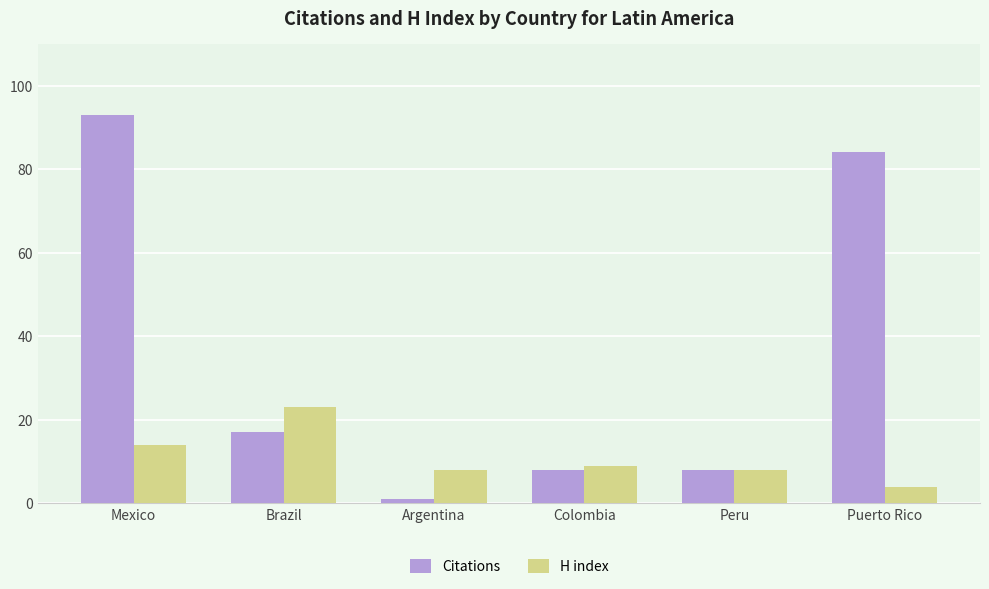

What value does the H index series have at Argentina?

8